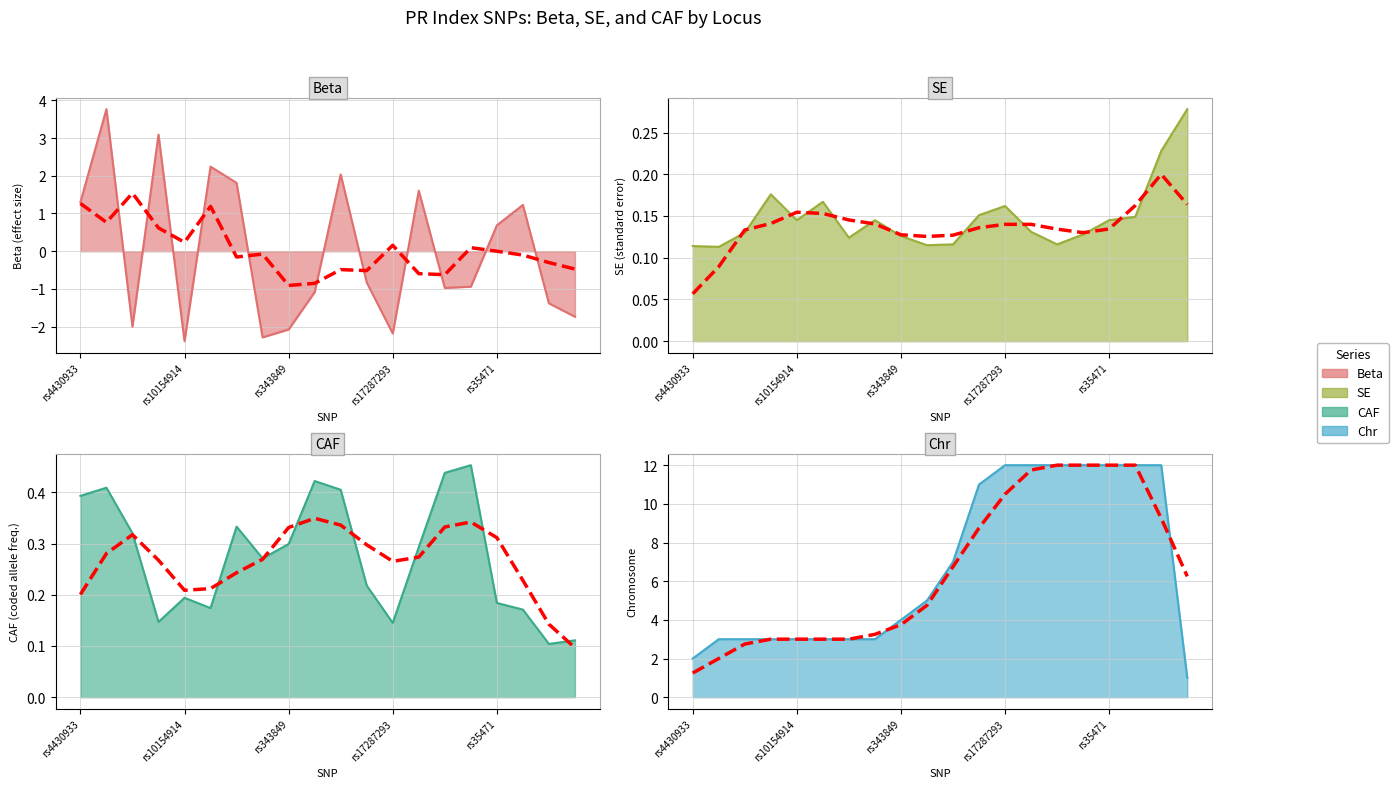

What is the sum of the Beta values at rs11708996 and rs3807989?

5.1